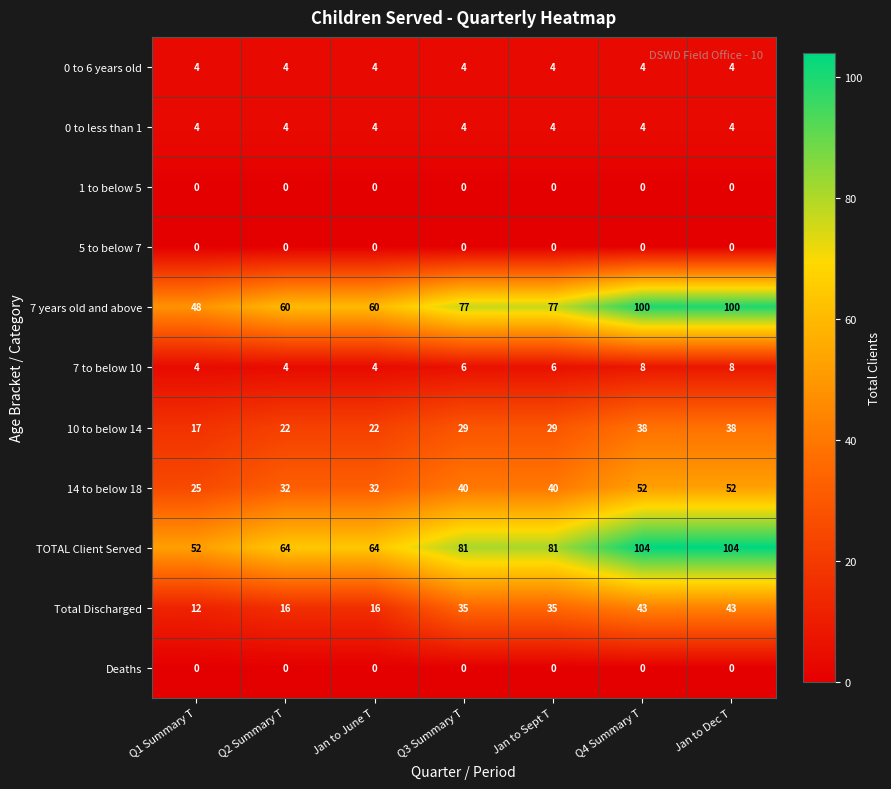

At how many categories does at least one series exceed 63?

6